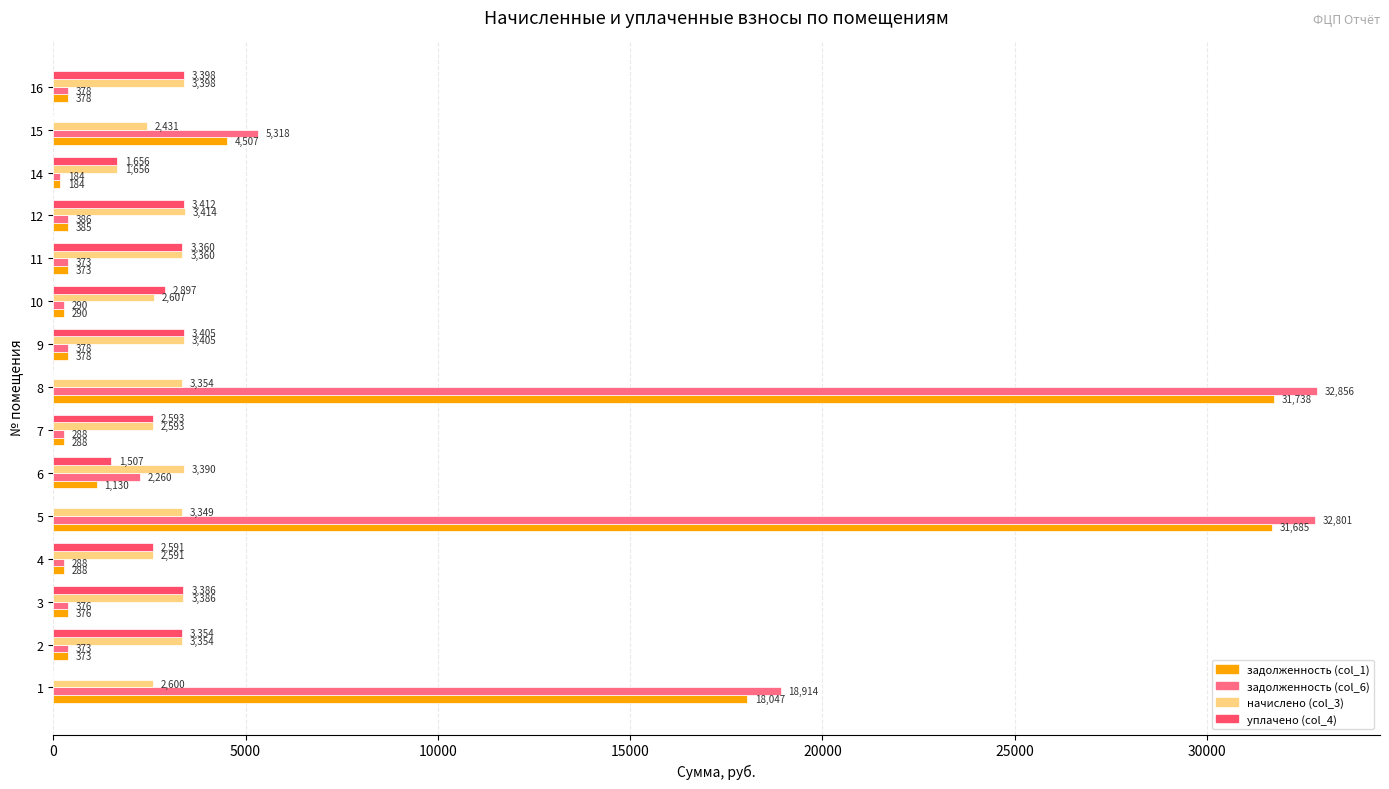

Count the number of data series in this chart.

4